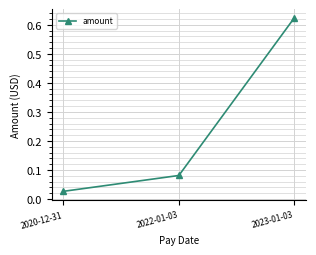

Rank the categories by value from highest to lowest.

2023-01-03, 2022-01-03, 2020-12-31